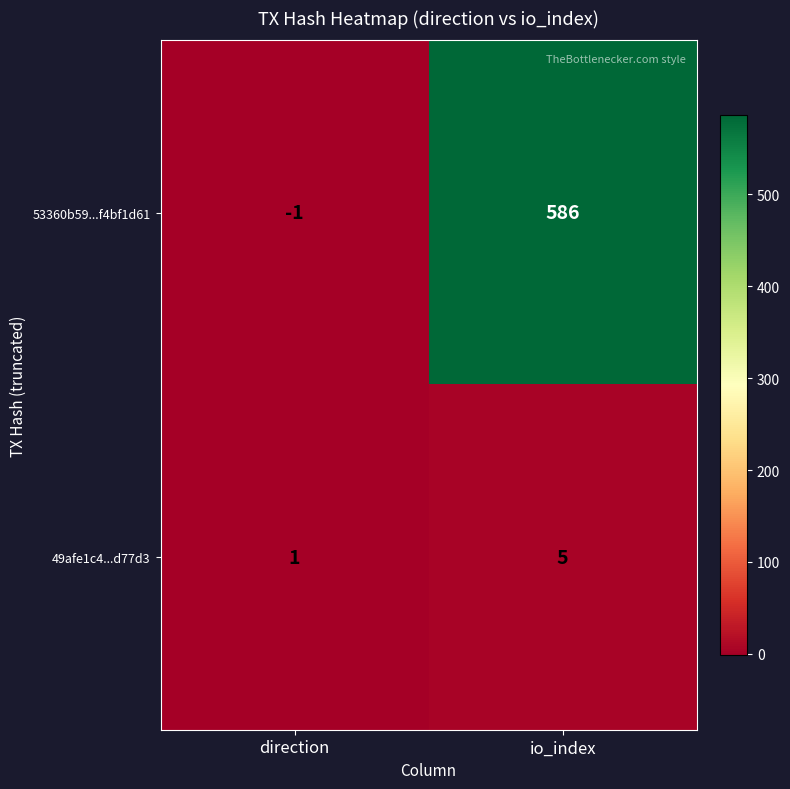

What is the spread (max minus min) of values at direction?

2